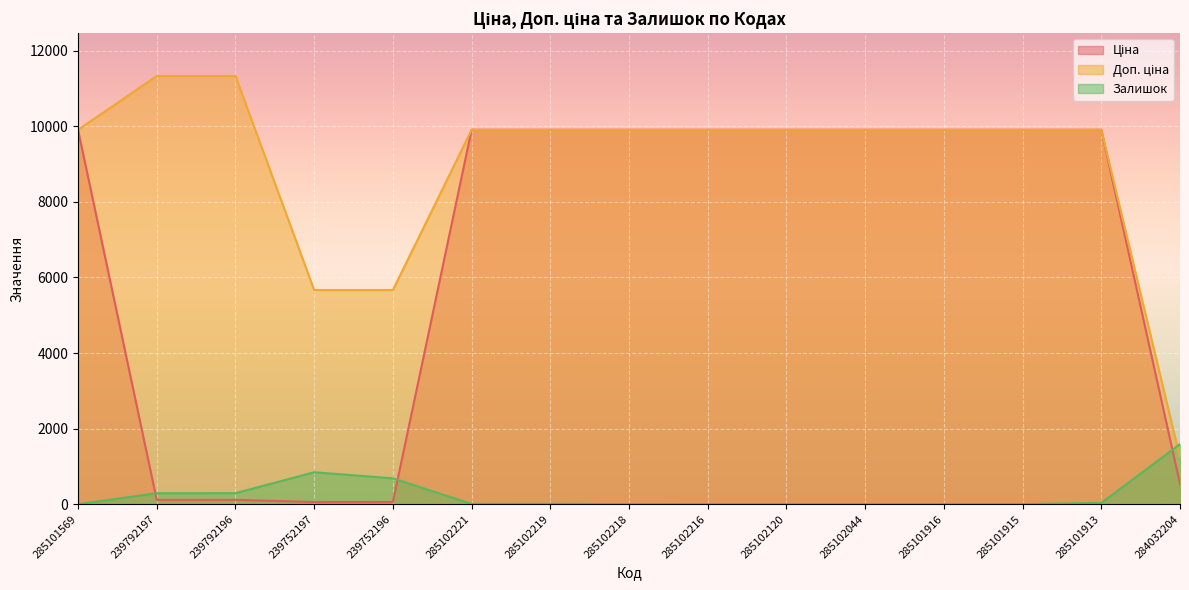

How many data points in Залишок are less than 6?

7